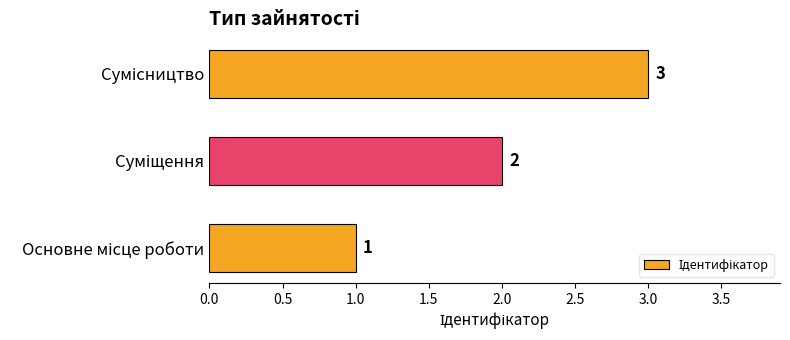

Count the values in the range 1 to 3.

3